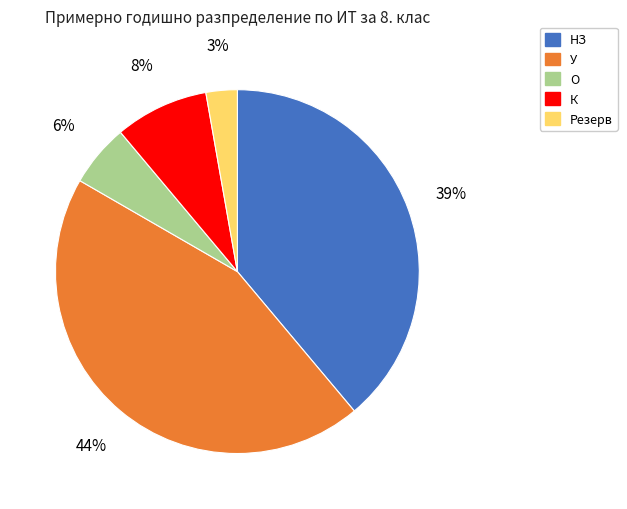

What is the largest slice in the pie chart?

У